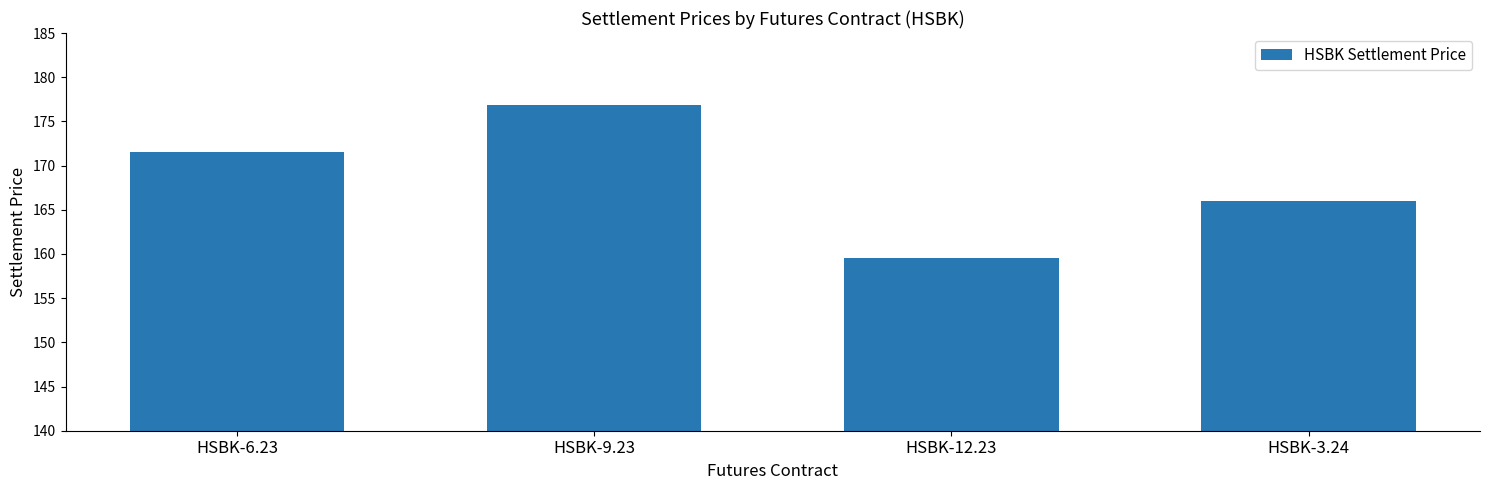

What is the ratio of the value at HSBK-9.23 to the value at HSBK-3.24?

1.1